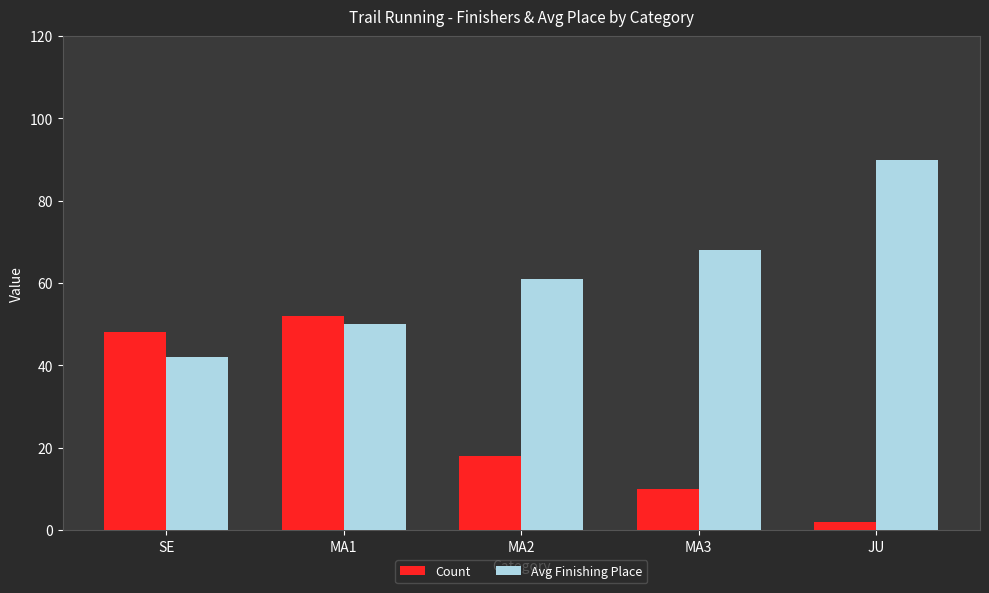

Rank the categories by Count value from highest to lowest.

MA1, SE, MA2, MA3, JU